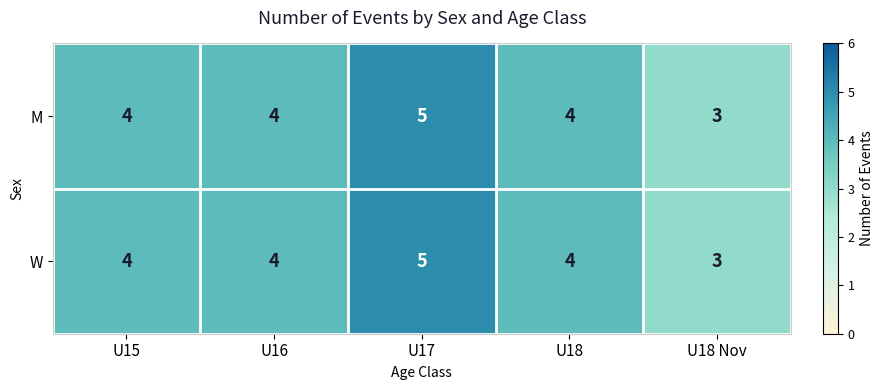

What is the sum of the M values at U18 Nov and U15?

7